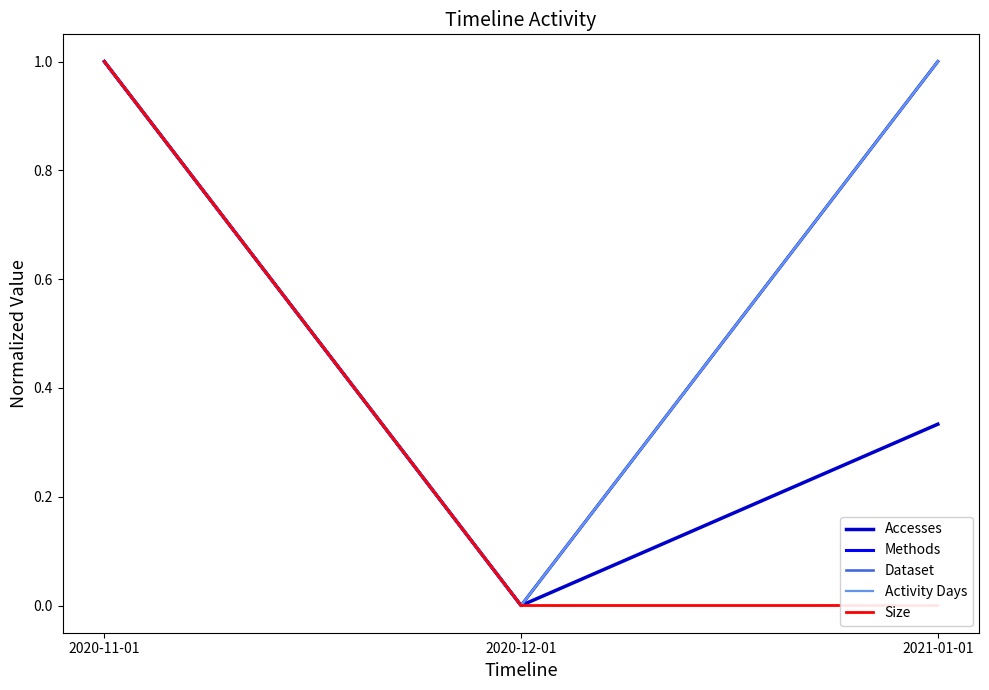

The value of Activity Days at 2021-01-01 is 1.0. True or false?

True